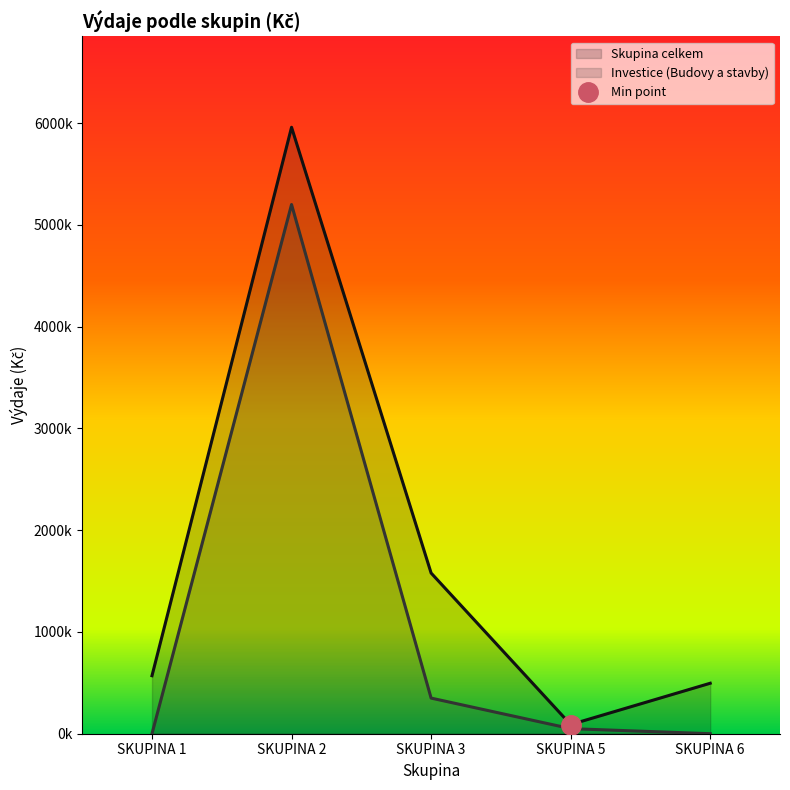

How many series are shown in this chart?

2